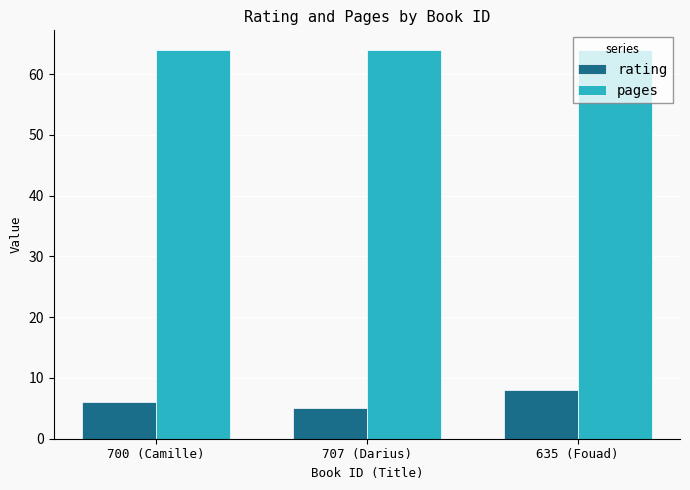

At 635 (Fouad), list the series in order from smallest to largest.

rating, pages